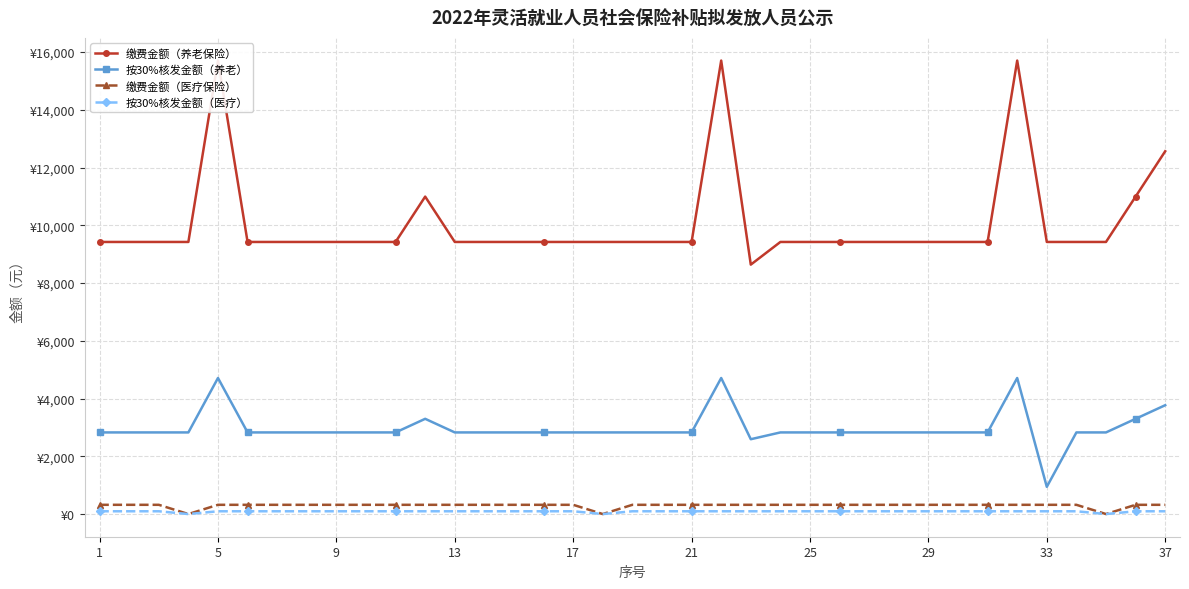

What is the difference between the maximum and second lowest values in the 按30%核发金额（医疗） series?

96.0